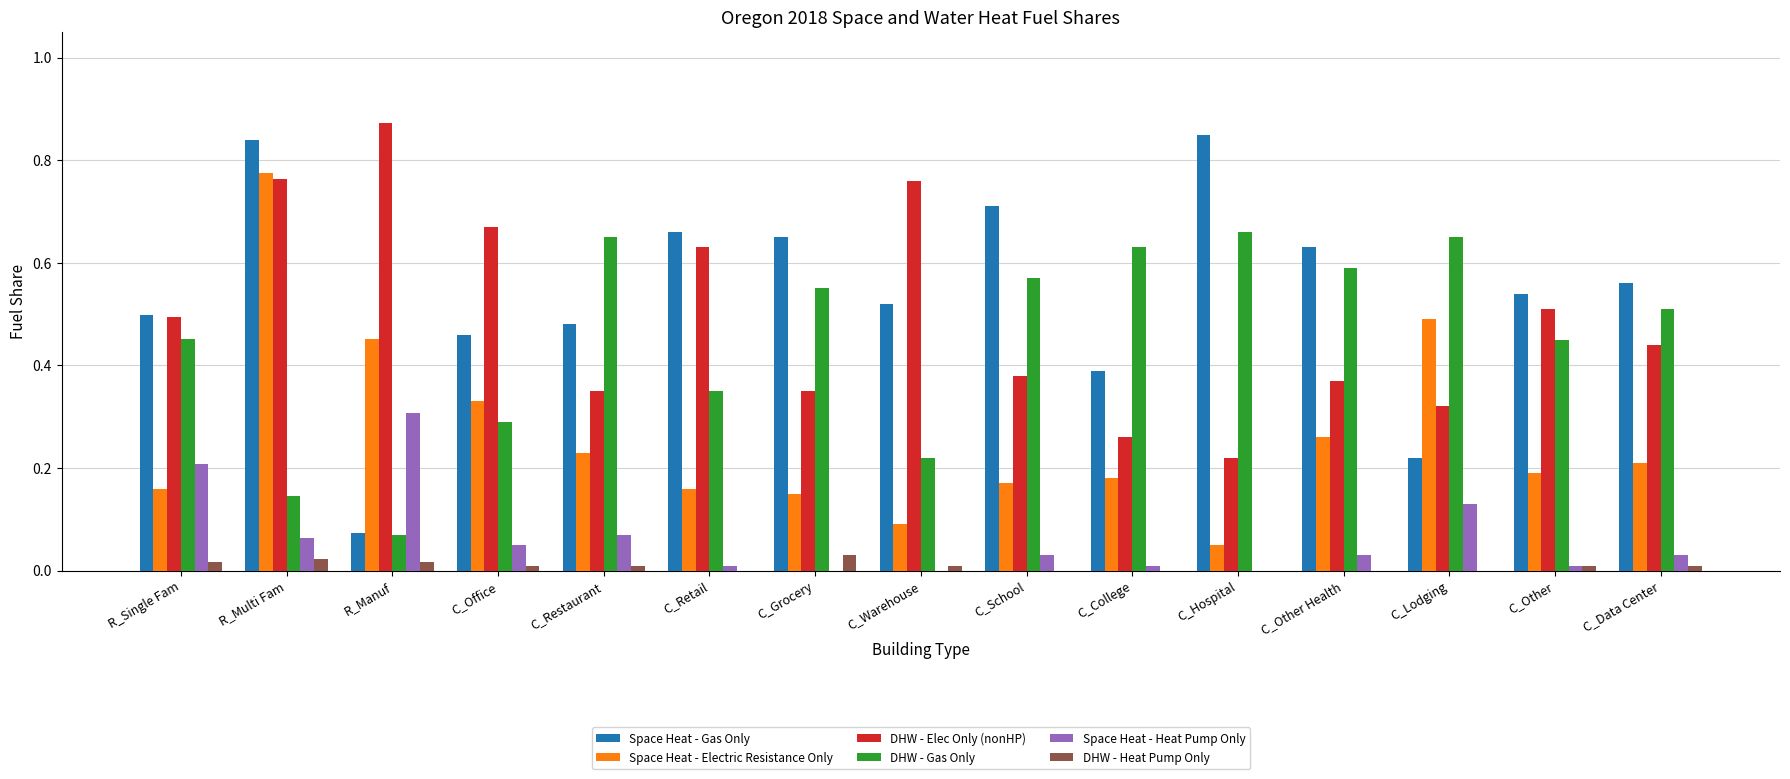

True or false: Space Heat - Gas Only has a value of 0.8 at C_Other Health.

False